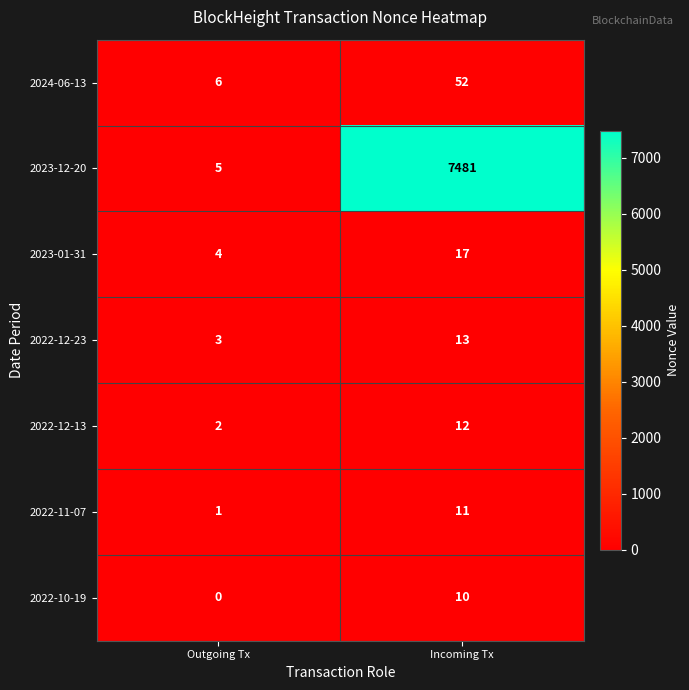

What is the difference between the 2023-01-31 values at Incoming Tx and Outgoing Tx?

13